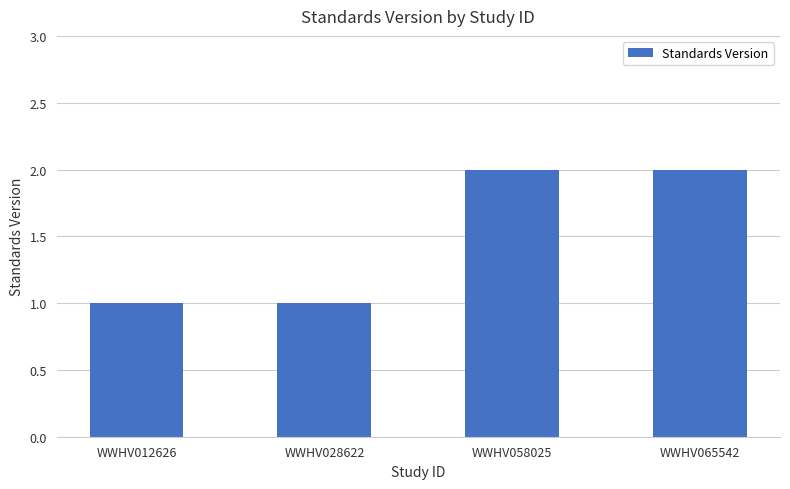

Reading right to left, list all the values displayed in this chart.

WWHV065542=2	WWHV058025=2	WWHV028622=1	WWHV012626=1